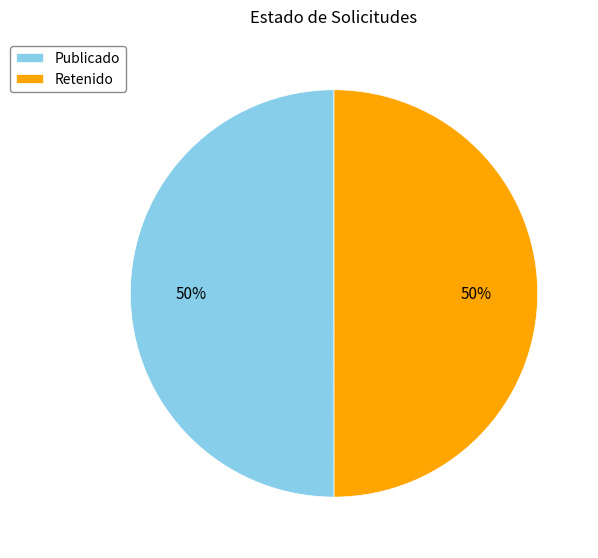

True or false: Retenido accounts for 43% of the total.

False